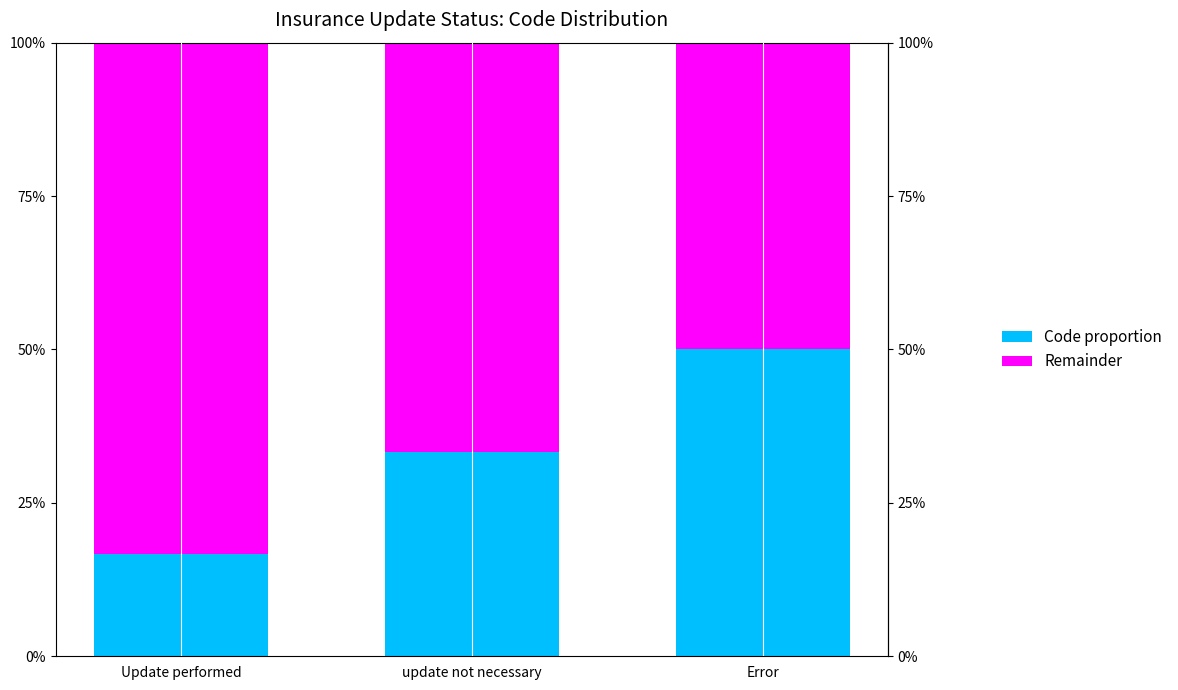

What are all the series names shown in the legend?

Code proportion, Remainder